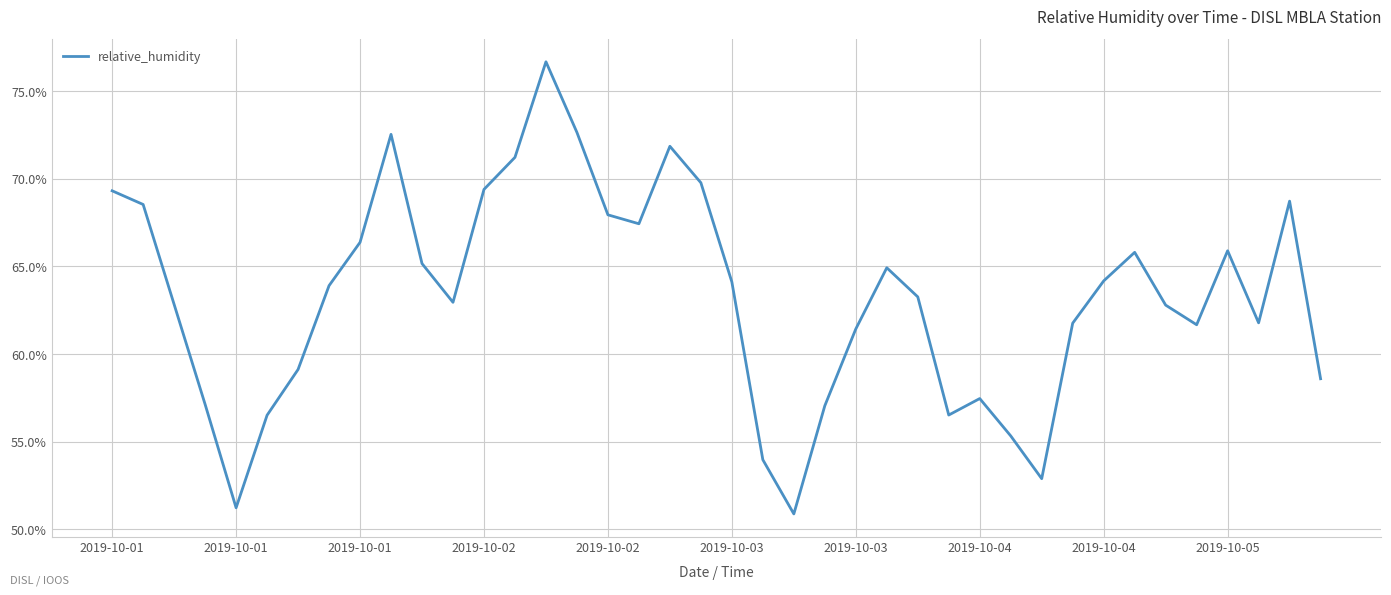

What is the difference between the maximum and minimum values?

25.8